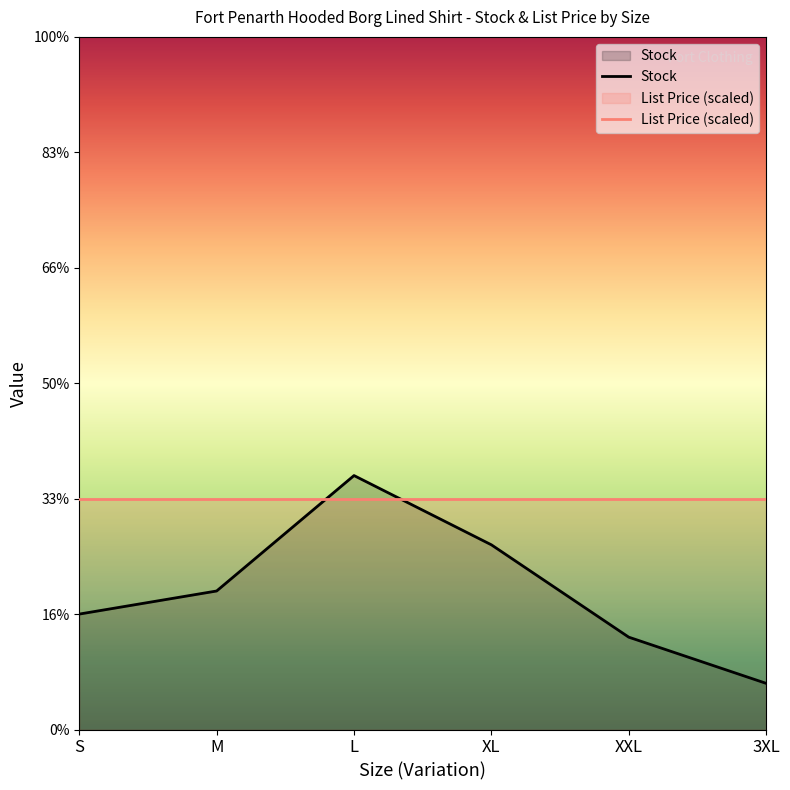

Where does the data first go above 6?

L